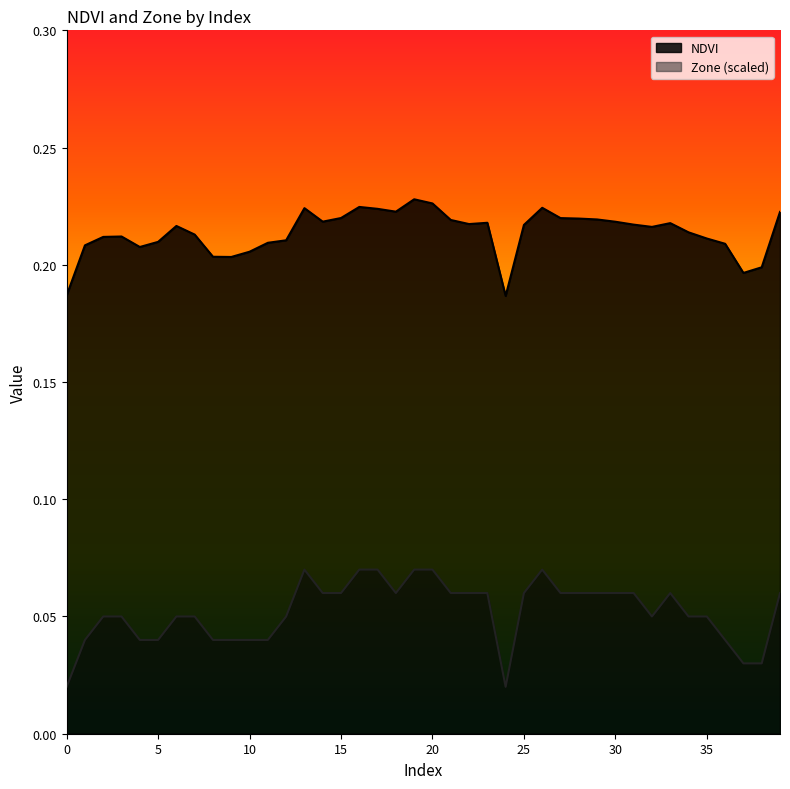

Which series has the widest spread of values?

Zone (scaled)